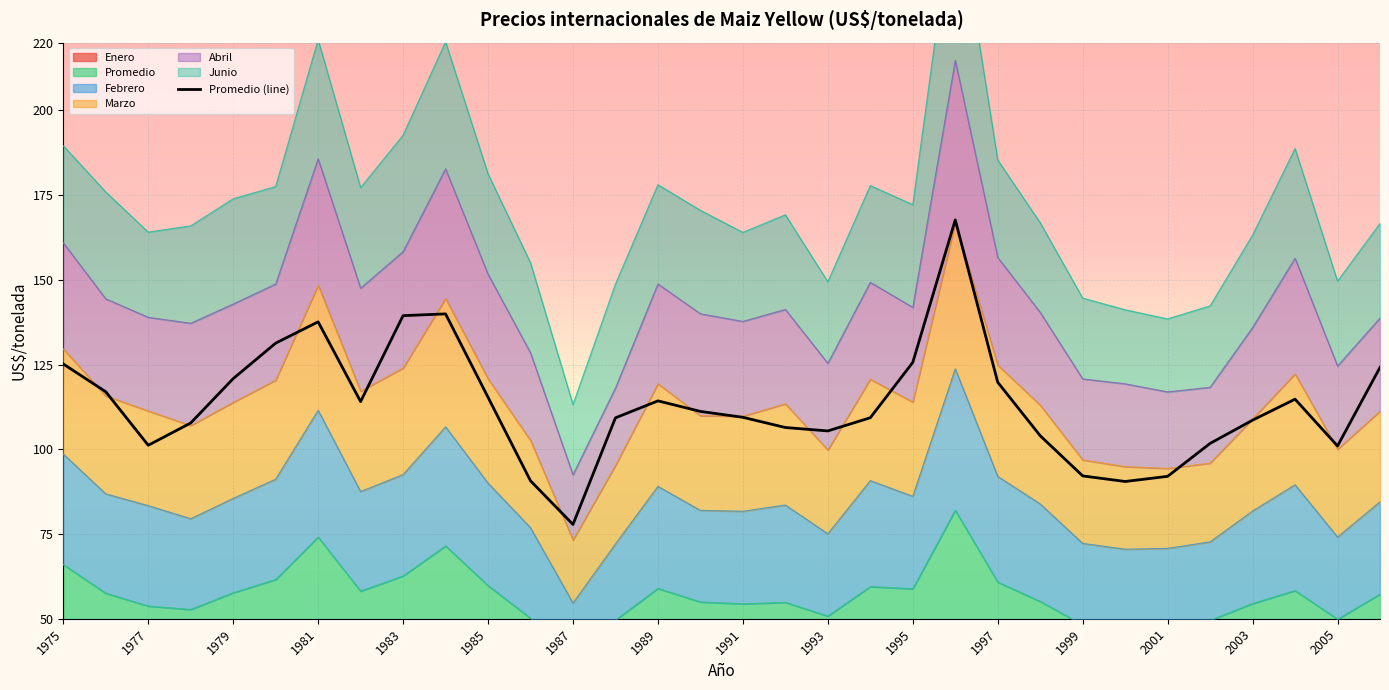

The value of Promedio (line) at 1999 is 92.2. True or false?

True